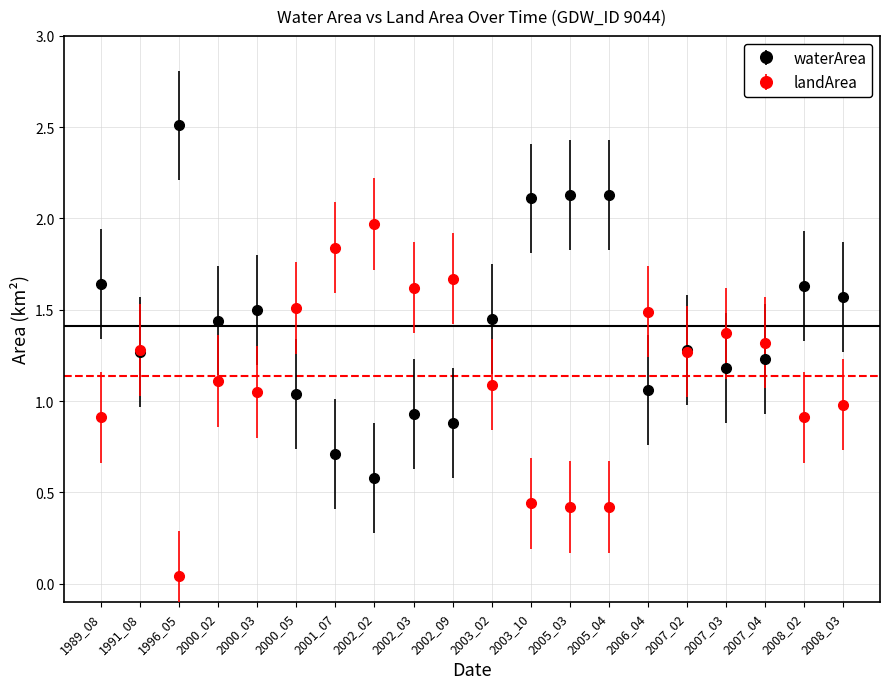

What is the sum of all waterArea values?

28.3